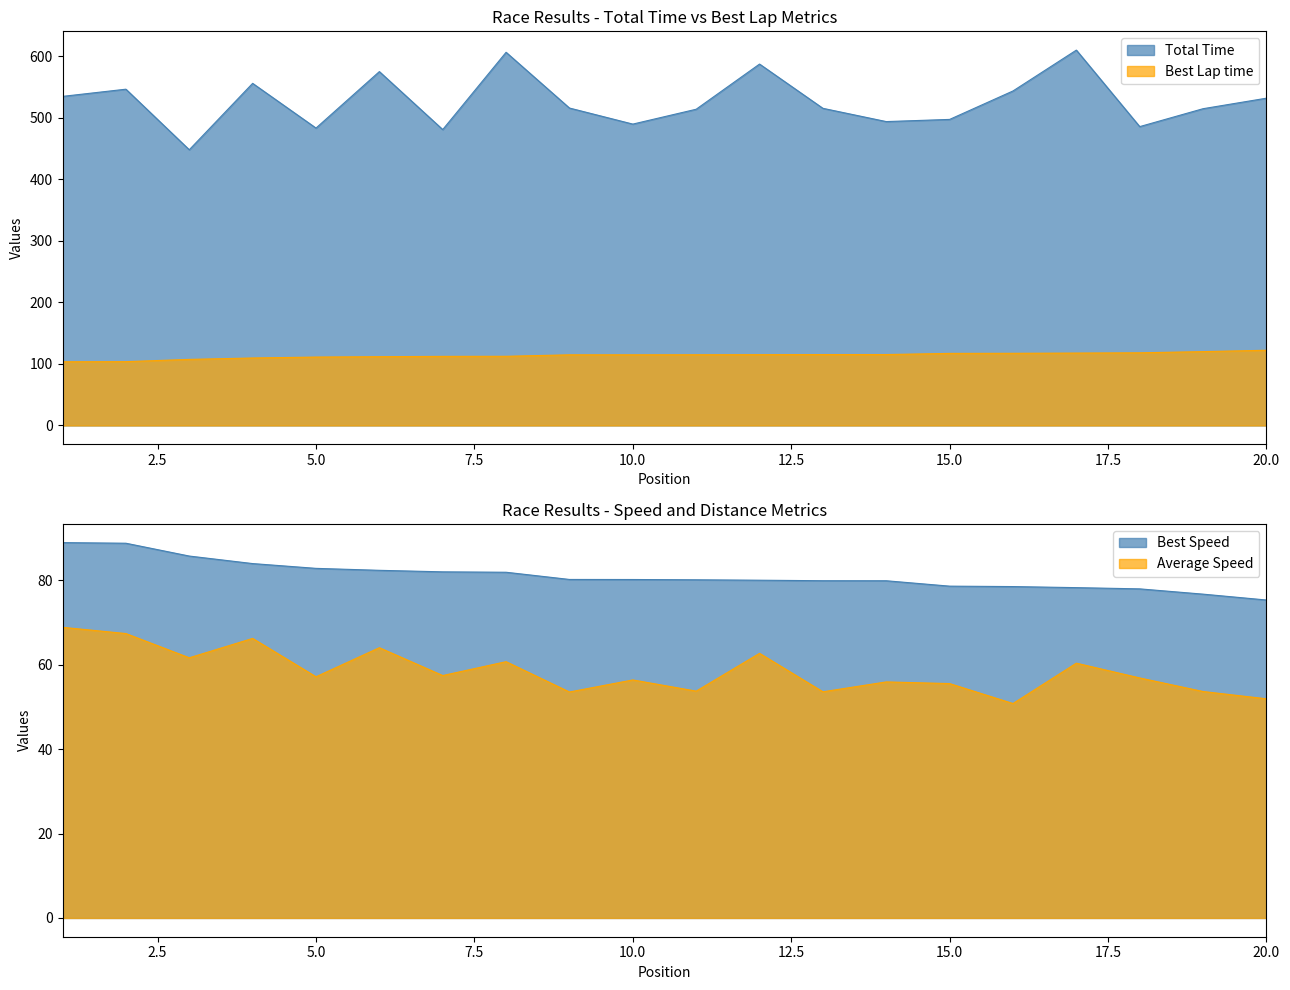

What is the average value of the Average Speed series?

58.5